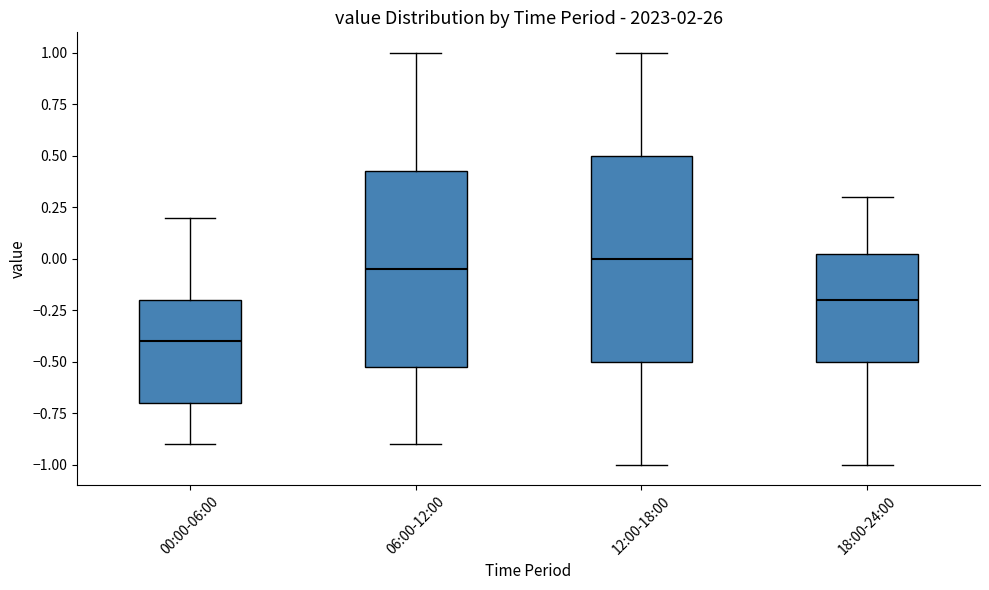

Reading left to right, transcribe this box plot: for each box, give where its median line is, the range the box spans, and where its two whiskers end, as read against the y-axis. The values are not printed on the chart, so give them approximately, as read against the axis.

00:00-06:00: median -0.40, box -0.70 to -0.20, whiskers -0.90 to 0.20
06:00-12:00: median -0.05, box -0.50 to 0.45, whiskers -0.90 to 1.00
12:00-18:00: median 0.00, box -0.50 to 0.50, whiskers -1.00 to 1.00
18:00-24:00: median -0.20, box -0.50 to 0.05, whiskers -1.00 to 0.30